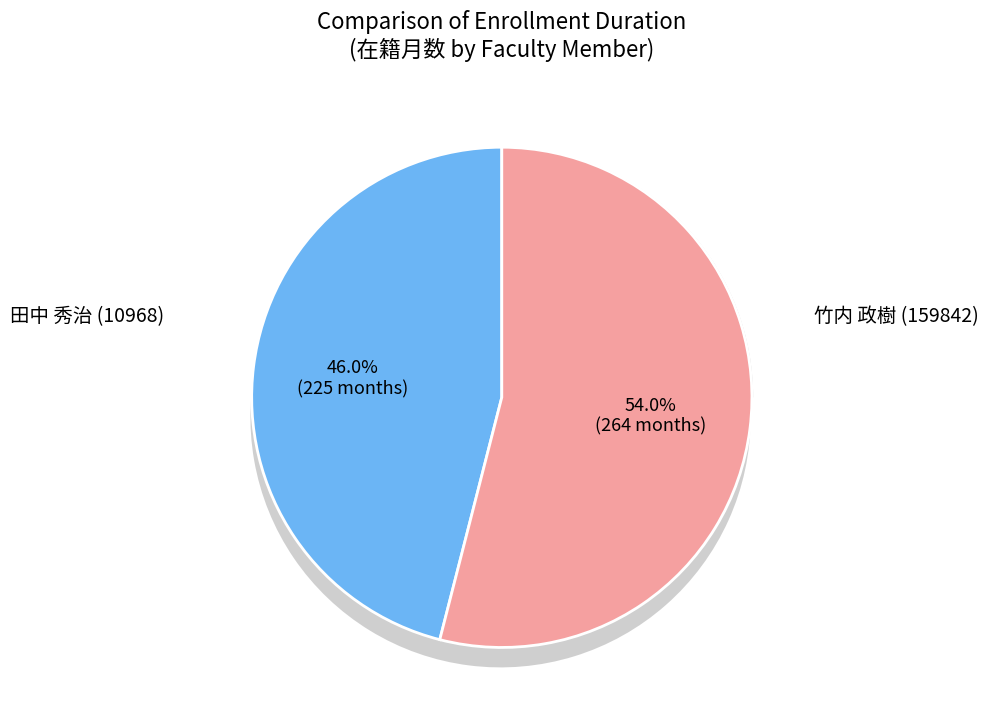

Which slice is the largest?

田中 秀治 (10968)